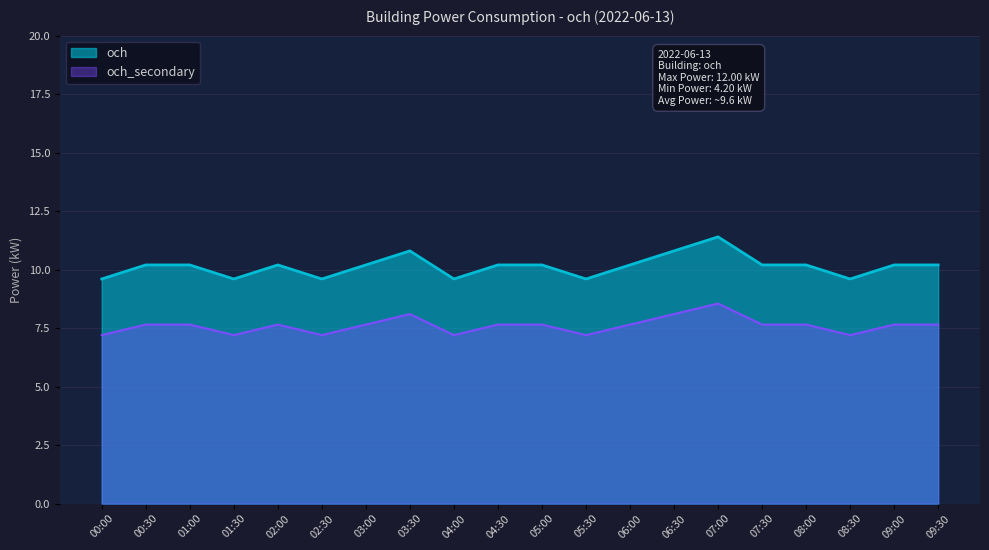

Reading right to left, extract all data points from this chart.

09:30=10.2	09:00=10.2	08:30=9.6	08:00=10.2	07:30=10.2	07:00=11.4	06:30=10.8	06:00=10.2	05:30=9.6	05:00=10.2	04:30=10.2	04:00=9.6	03:30=10.8	03:00=10.2	02:30=9.6	02:00=10.2	01:30=9.6	01:00=10.2	00:30=10.2	00:00=9.6